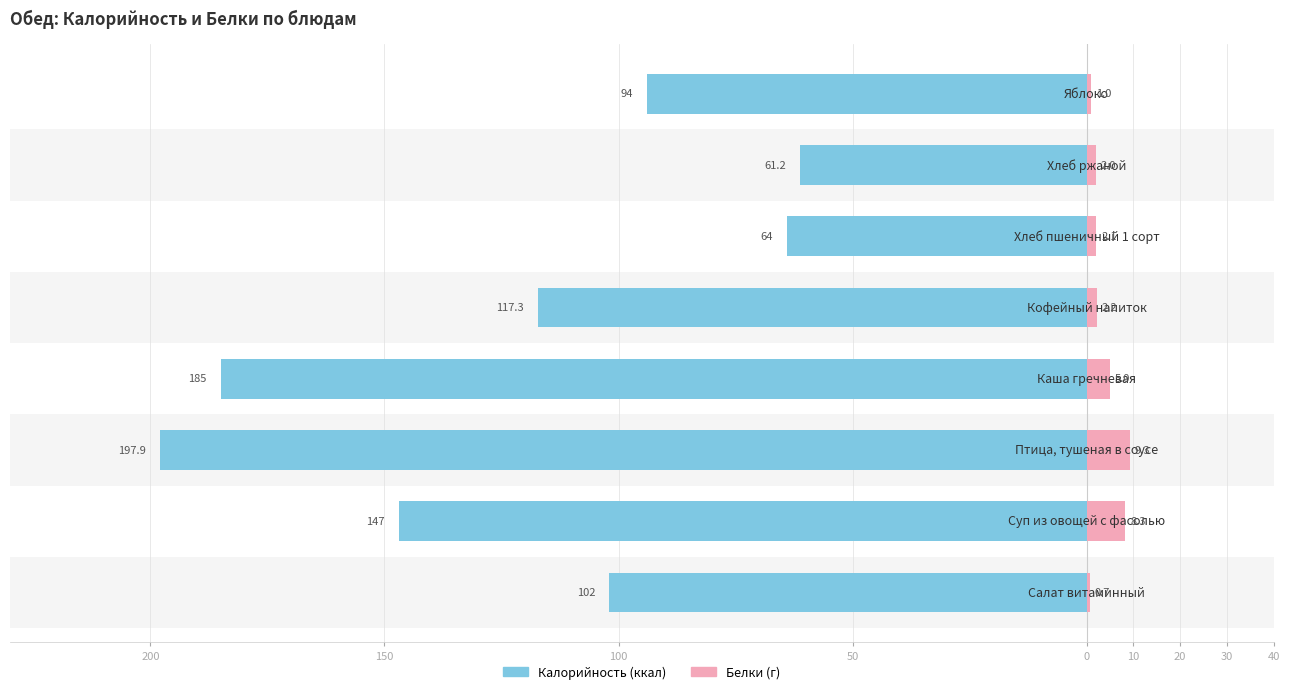

What is the average value of the Белки (г) series?

3.8